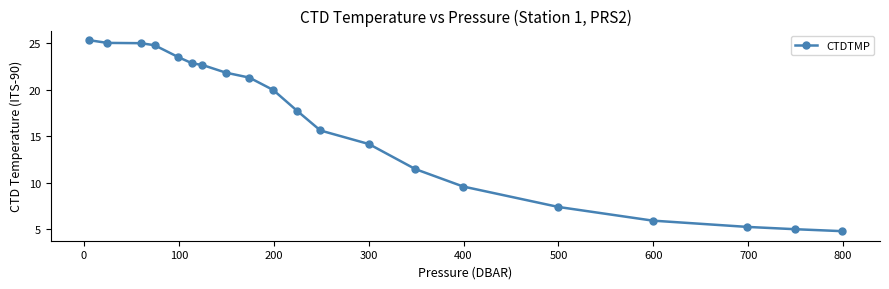

What is the difference between the second highest and minimum values?

20.2